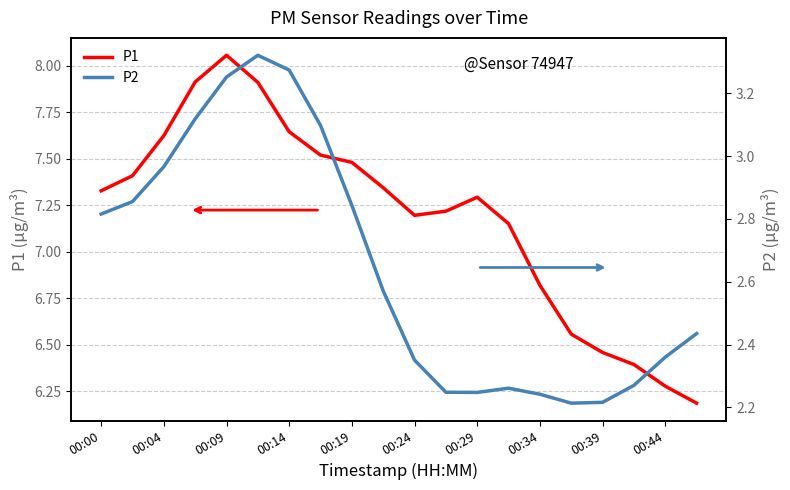

What is the approximate value of P1 at 00:19?

7.5